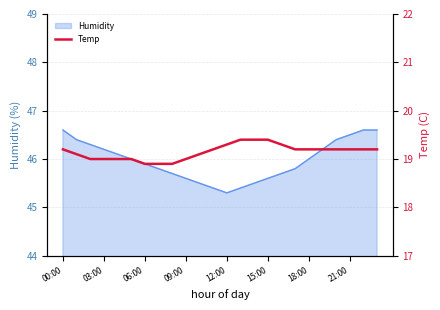

What is the maximum value for Humidity?

46.6